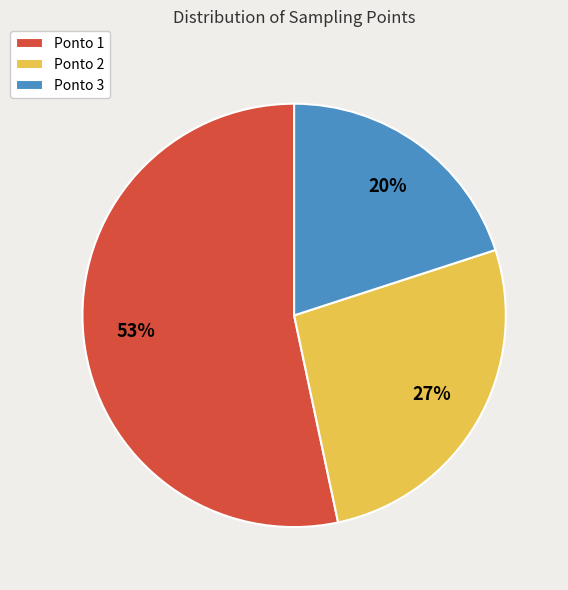

Count the number of slices in the pie.

3